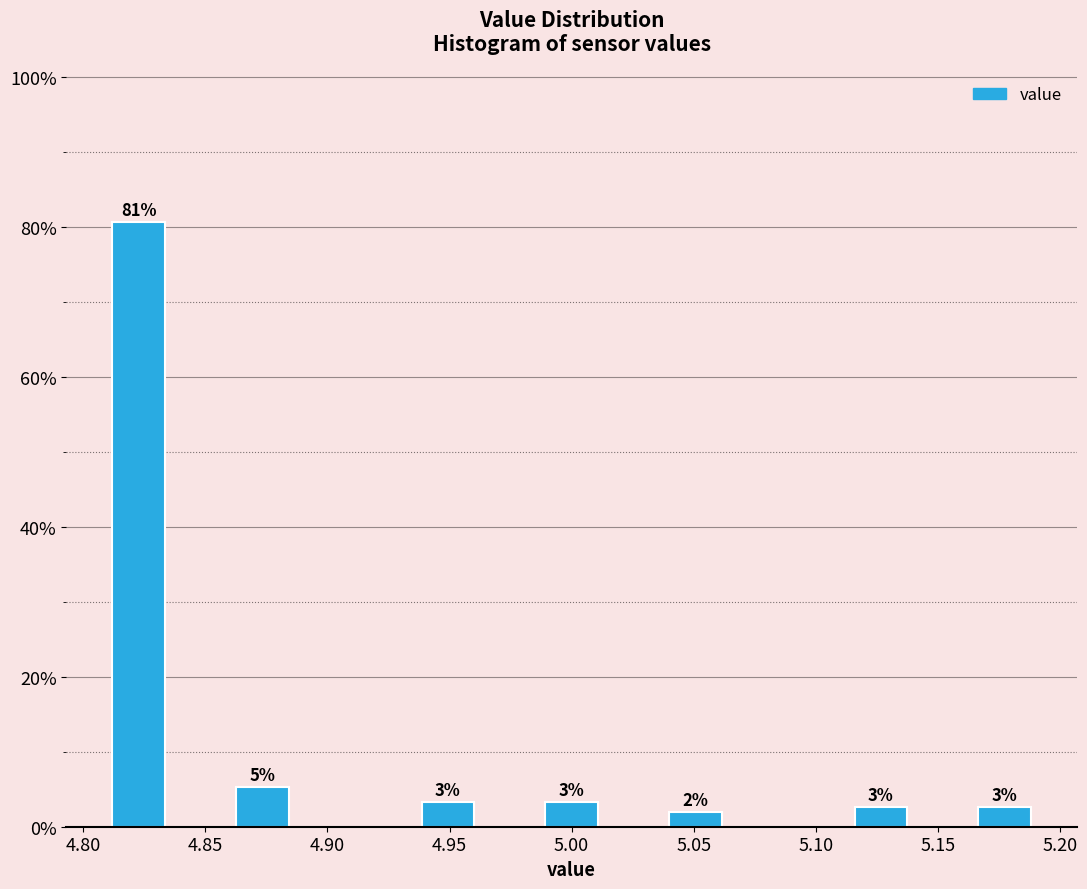

Over which range of the x-axis is the bar tallest?

4.810 to 4.835